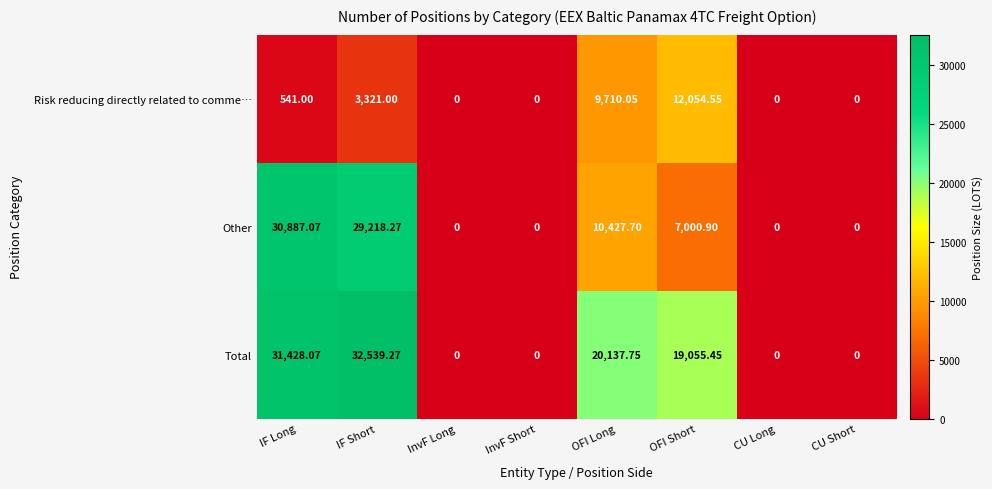

Rank the series at OFI Short from highest to lowest value.

Total, Risk reducing directly related to comme…, Other